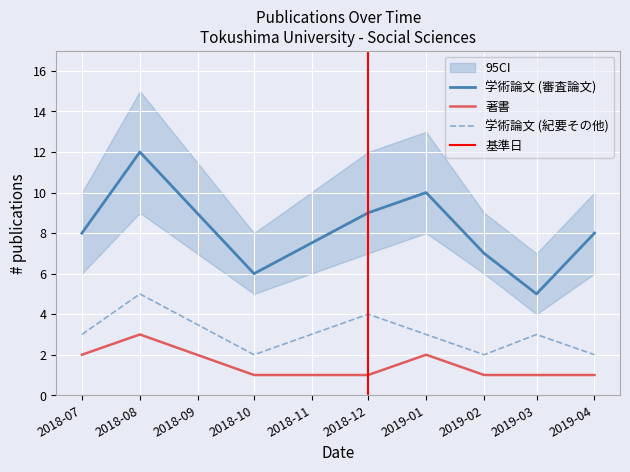

How many values in the 学術論文 (審査論文) series exceed 8?

3